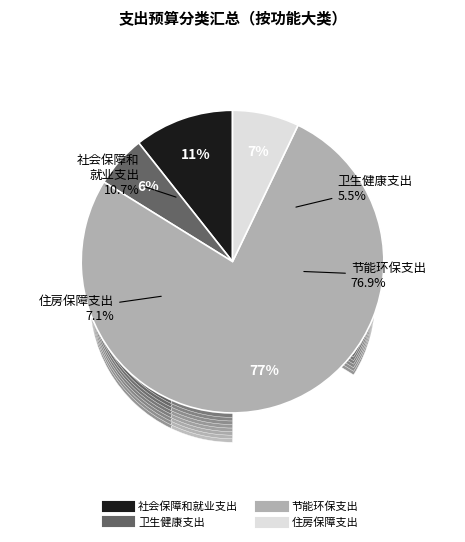

The 社会保障和就业支出 slice represents 11% of the pie. True or false?

True